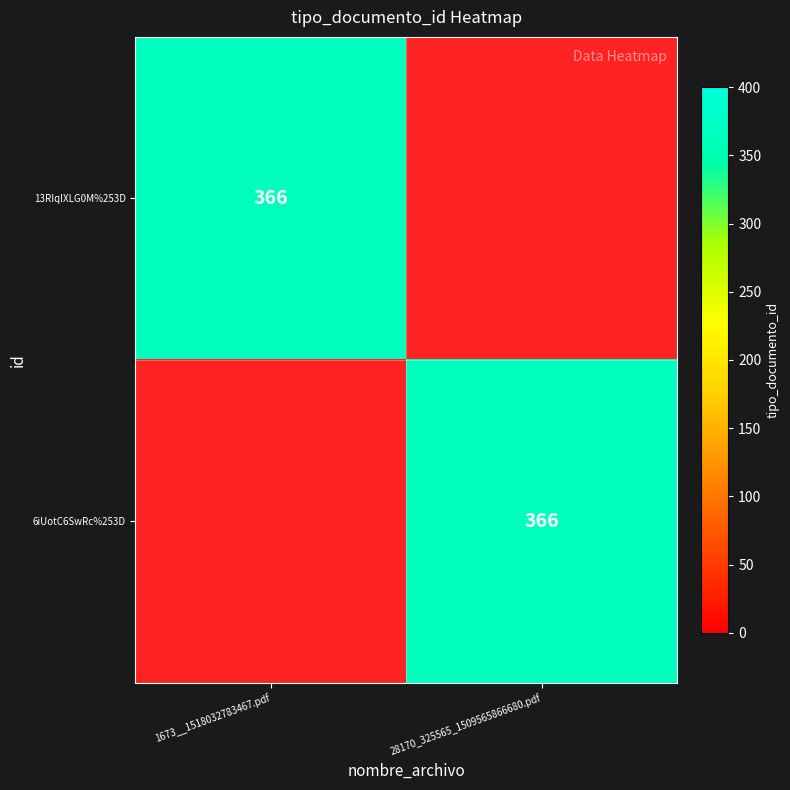

The 6iUotC6SwRc%253D series shows 366 at 28170_325565_1509565866680.pdf. True or false?

True